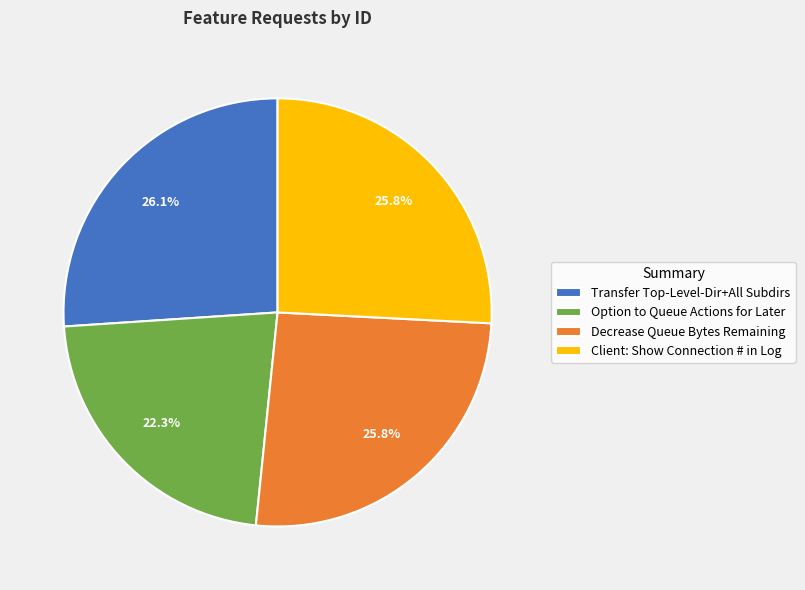

Is there a majority slice in this chart?

No